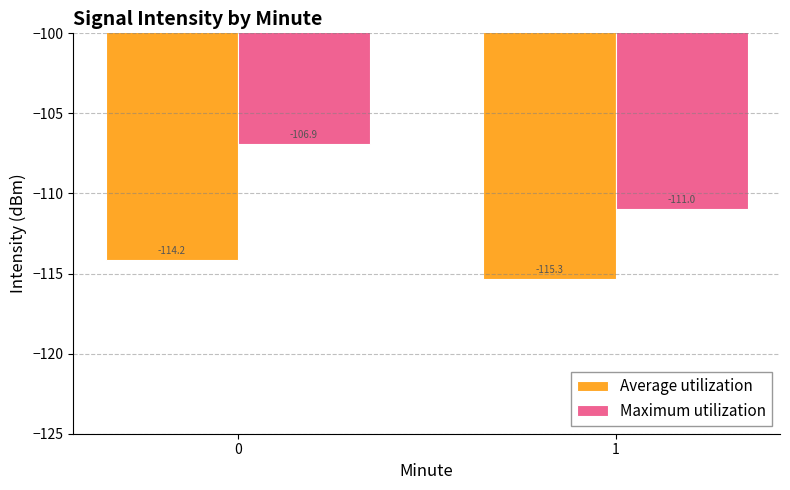

Between 0 and 1, which series saw the biggest shift?

Maximum utilization